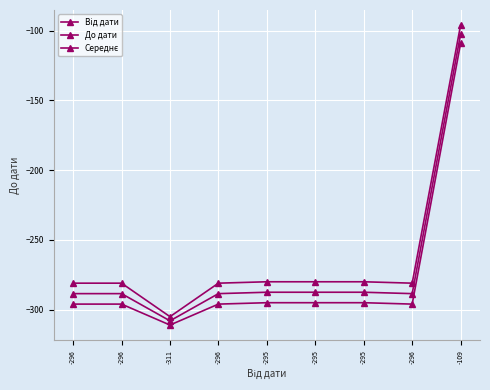

Is this an area chart (filled region under the line)?

No